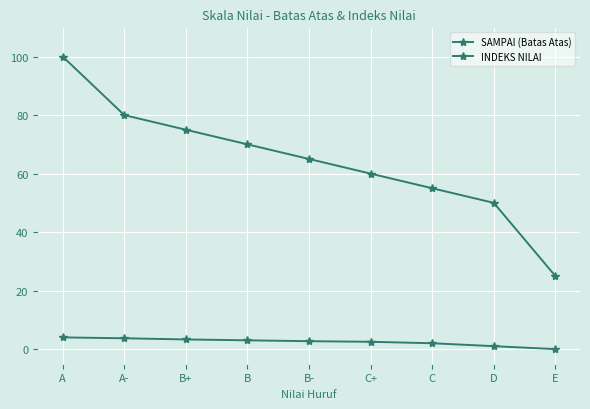

How many lines are shown in the chart?

2